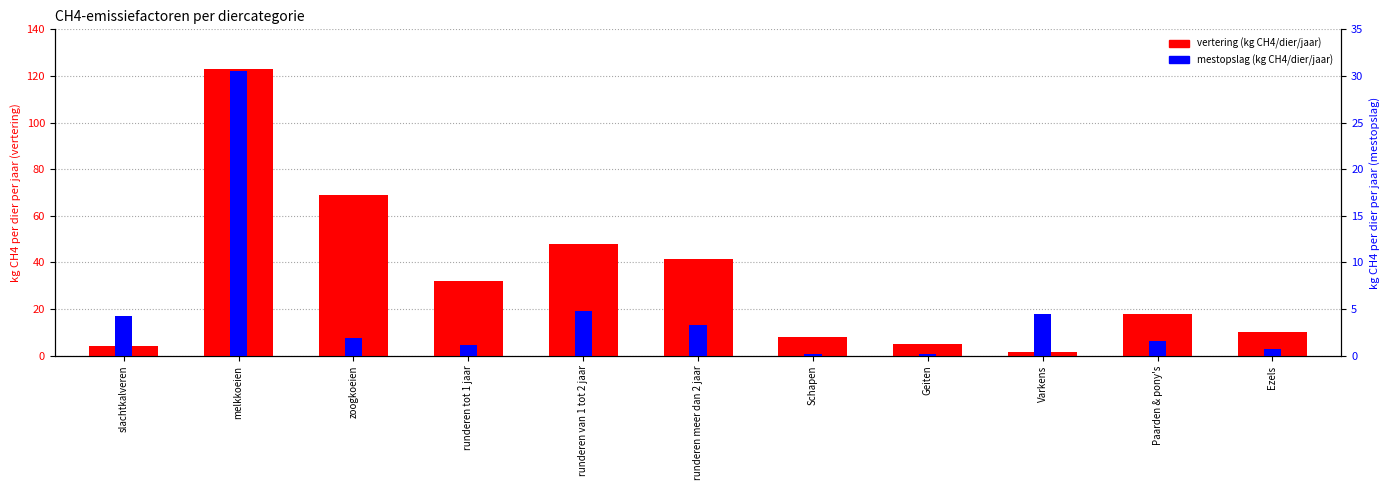

What is the label of the 11th bar from the right?

slachtkalveren